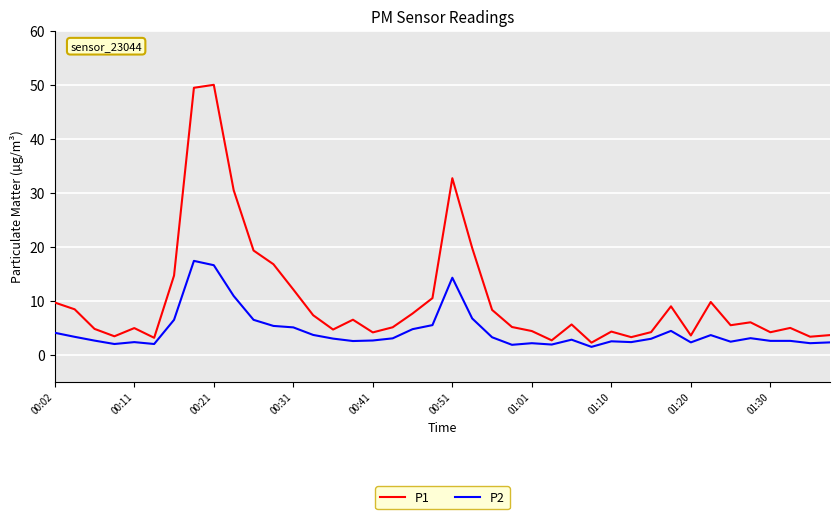

Which series has the widest spread of values?

P1